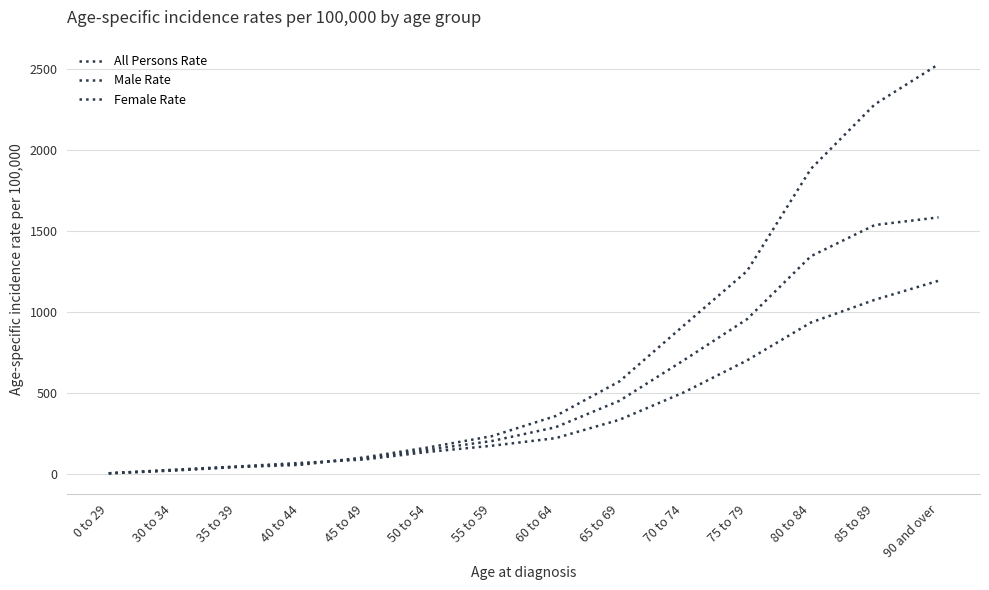

At which category does the chart reach its peak across all series?

90 and over